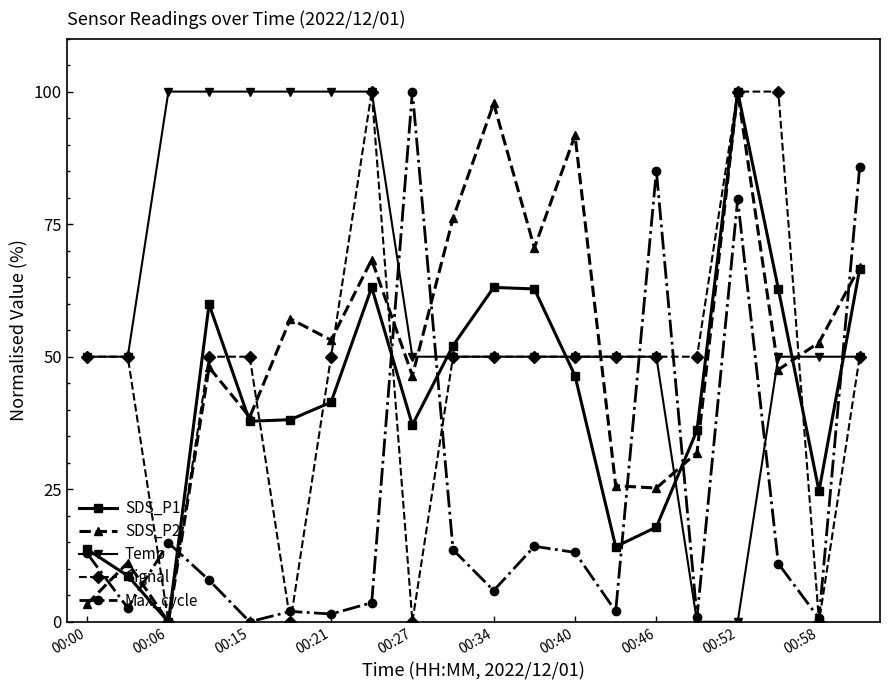

What is the maximum value shown in the chart?

100.0